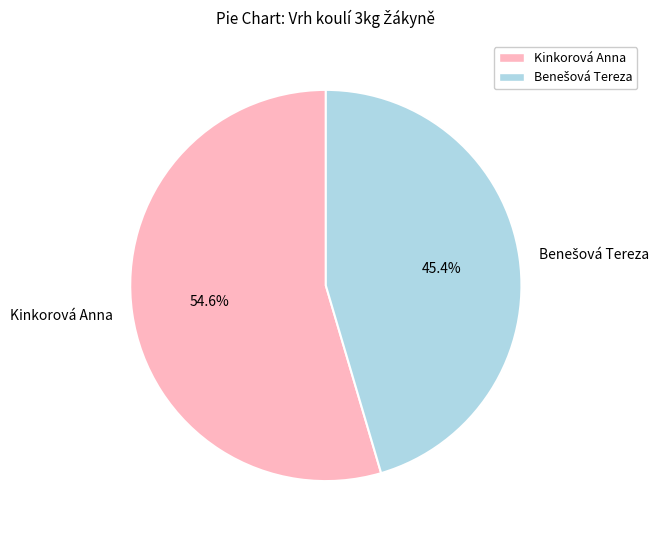

Does any single category account for the majority?

Yes